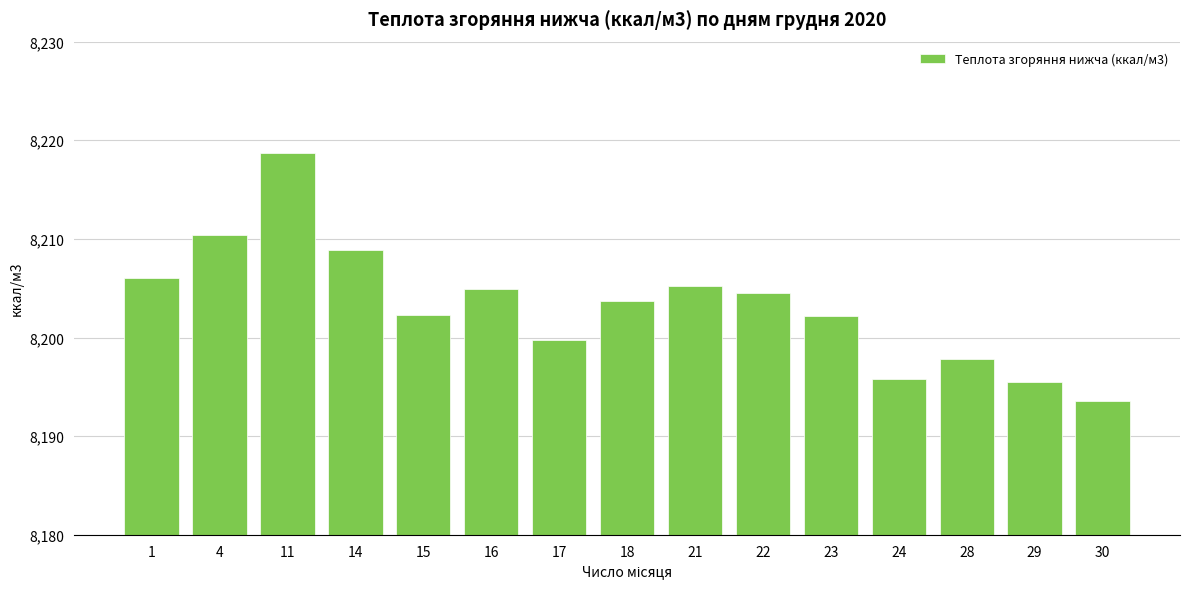

Does the chart contain stacked bars?

No